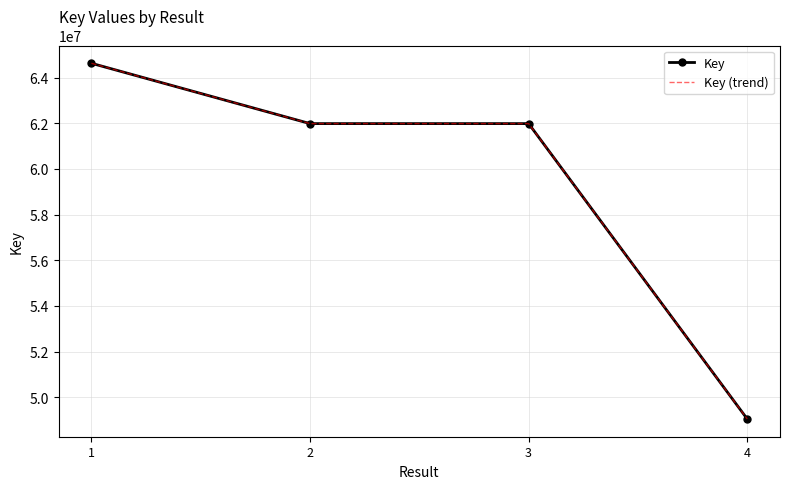

Read the Key (trend) value at 2, to the nearest 50.

61982550